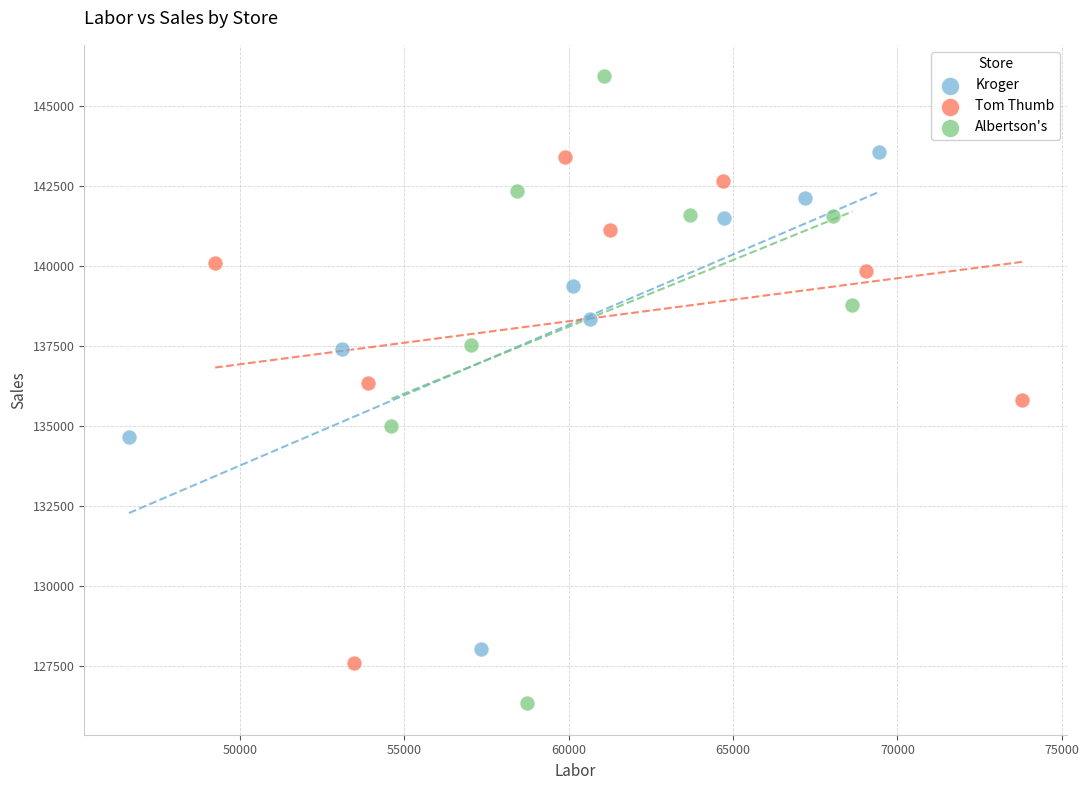

What are all the series names shown in the legend?

Kroger, Tom Thumb, Albertson's